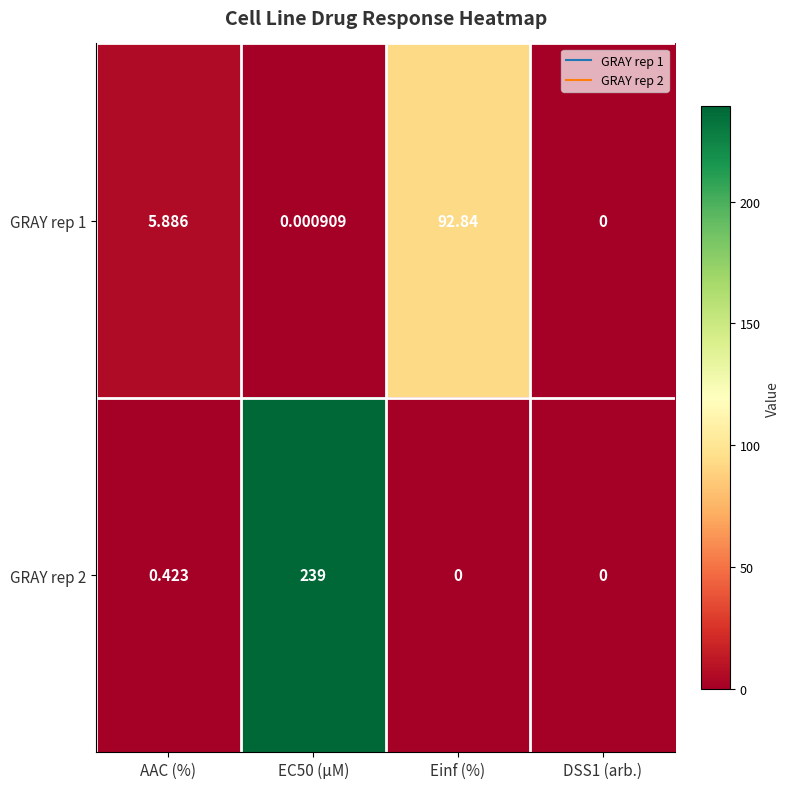

How many series are shown in this chart?

2